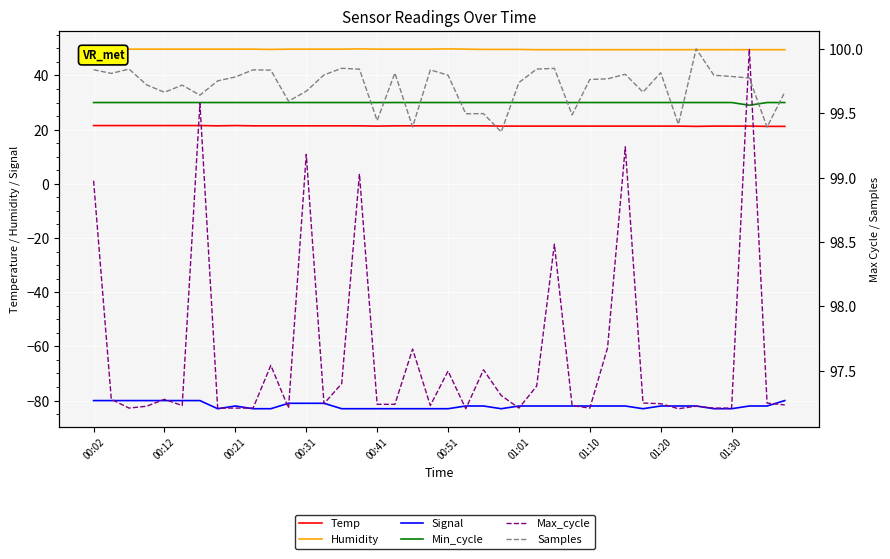

The value of Samples at 01:10 is 175.2. True or false?

False